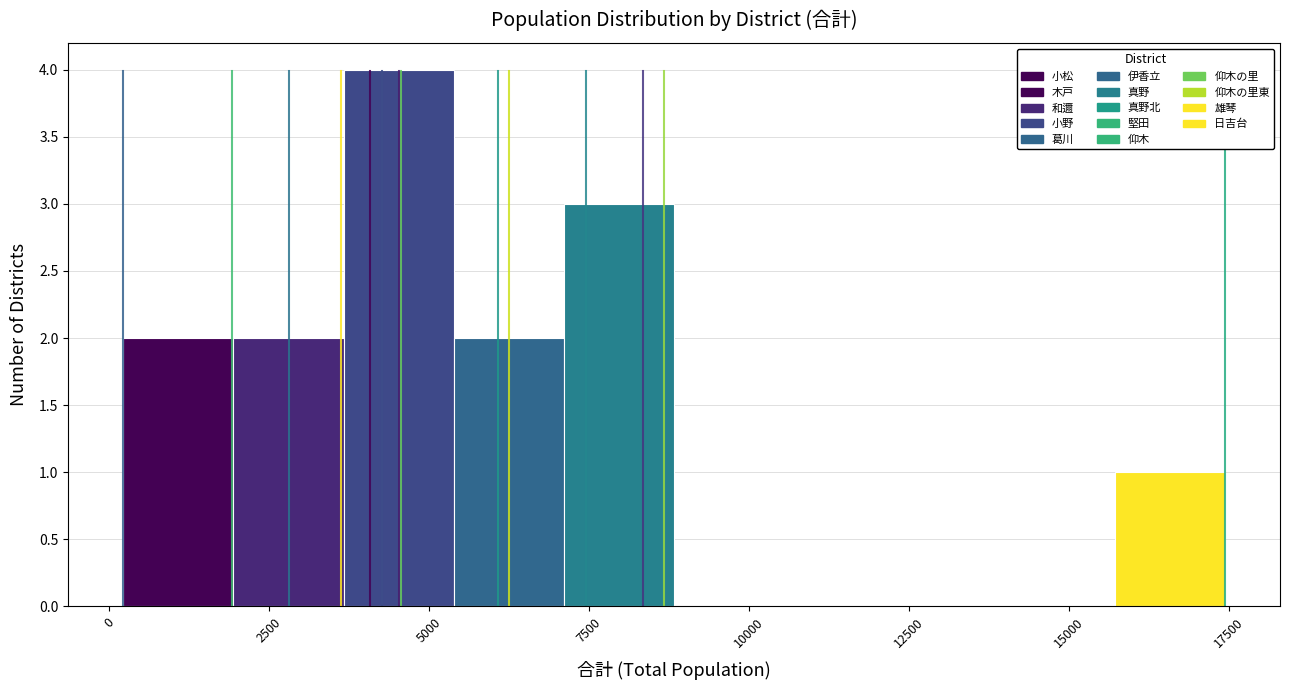

Around what value on the x-axis is the tallest bar? Give the approximate position of its centre, as read against the axis.

4500